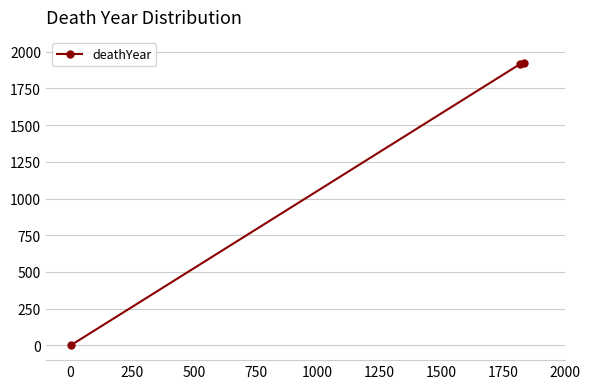

Does the chart display data point markers on the line(s)?

Yes